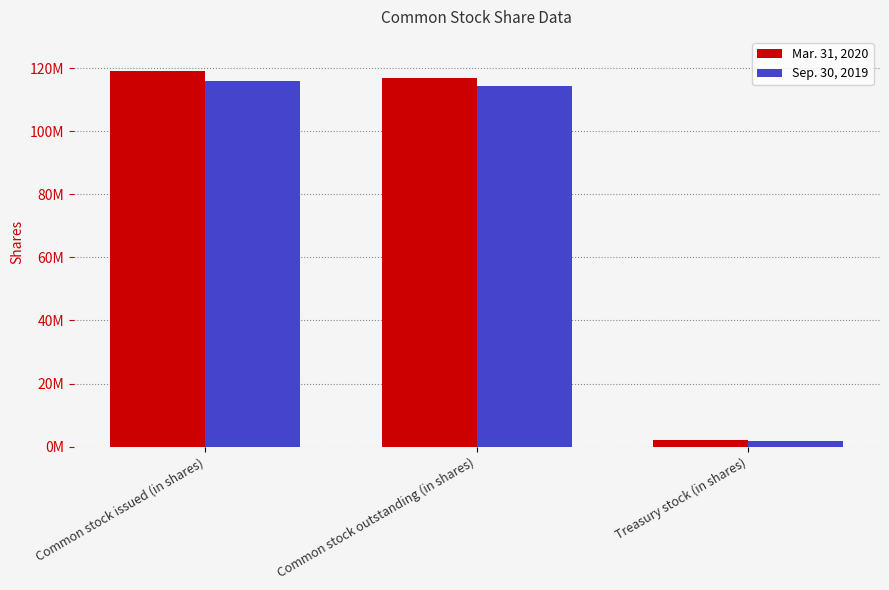

What is the difference between the maximum and second lowest values in the Sep. 30, 2019 series?

1664000